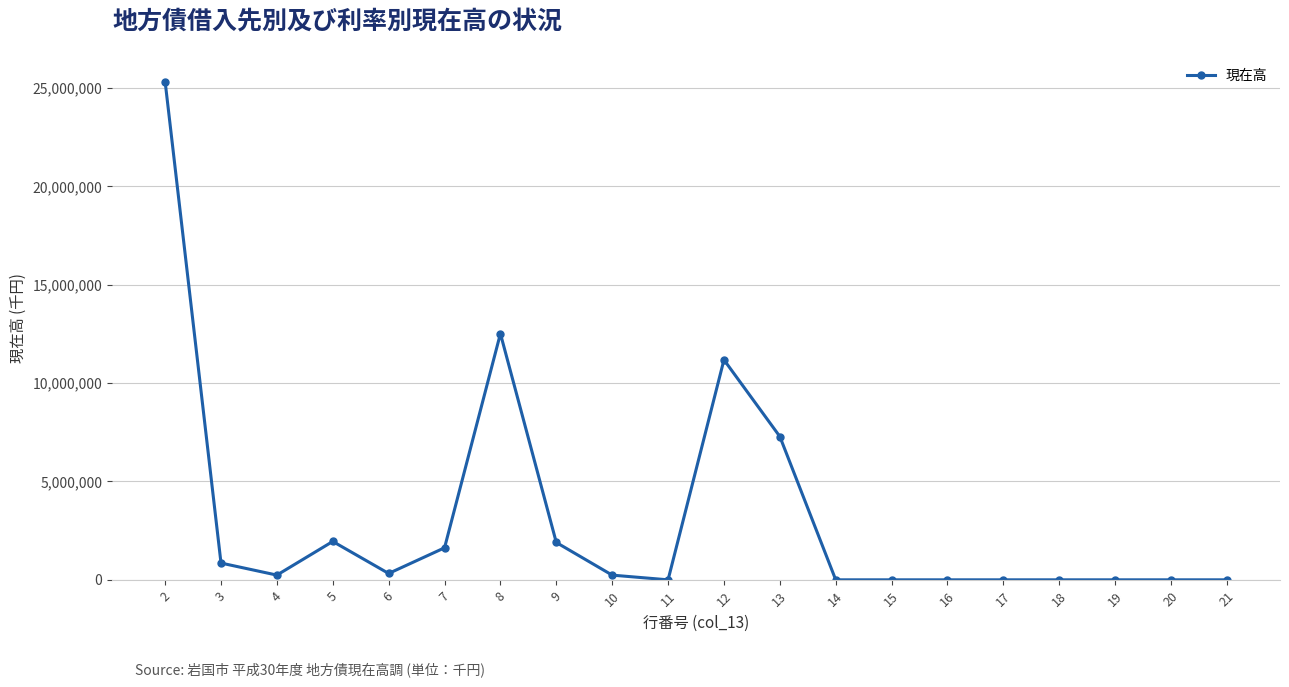

Read the value at 7.

1626588